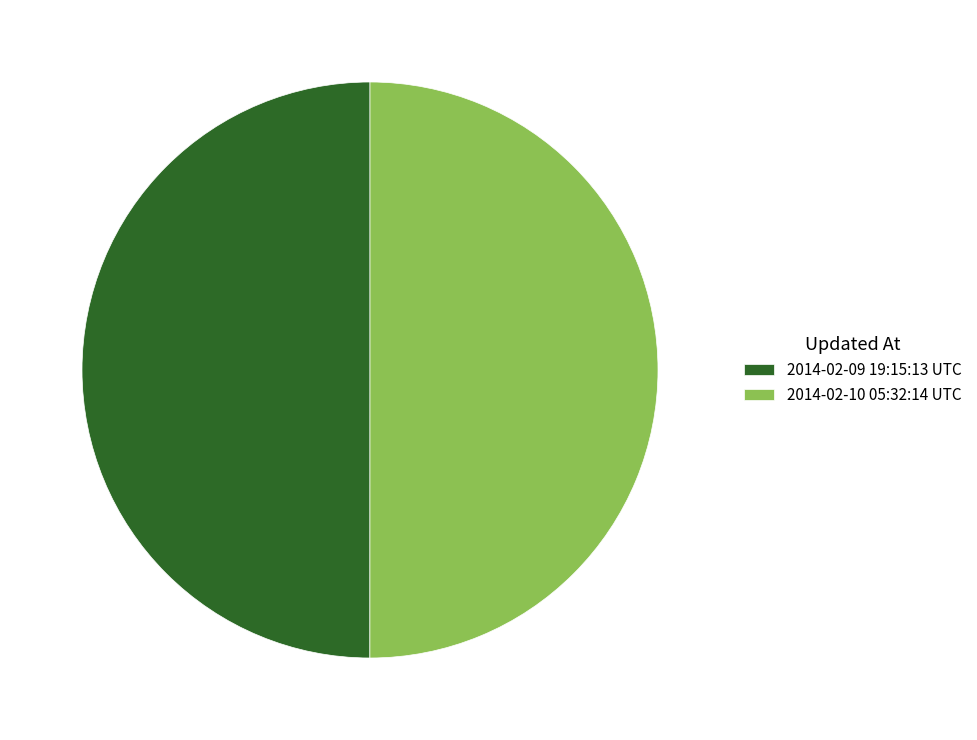

The 2014-02-10 05:32:14 UTC slice represents 50% of the pie. True or false?

True